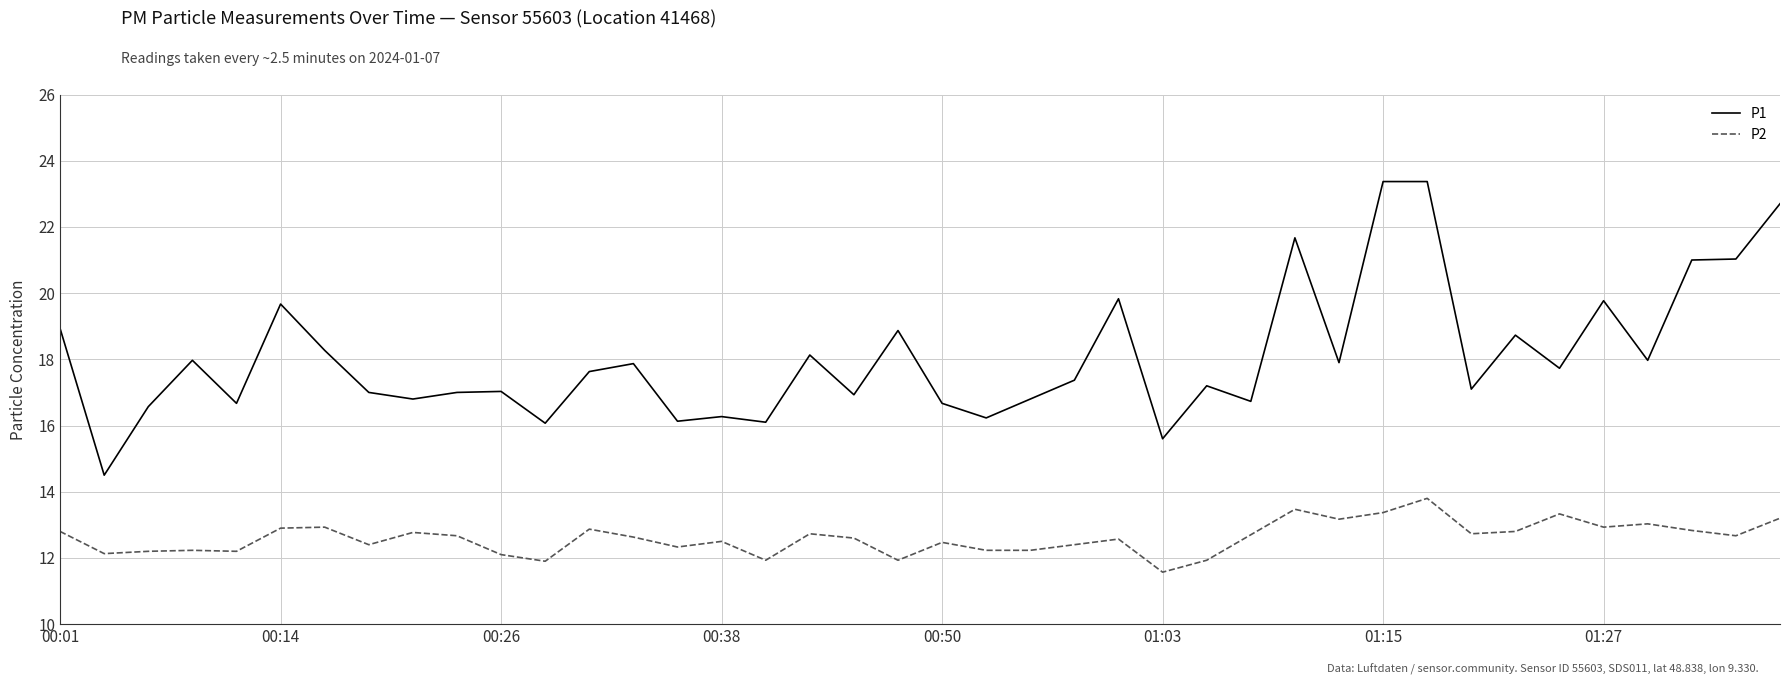

What is the difference between the maximum and minimum values in the P2 series?

2.2